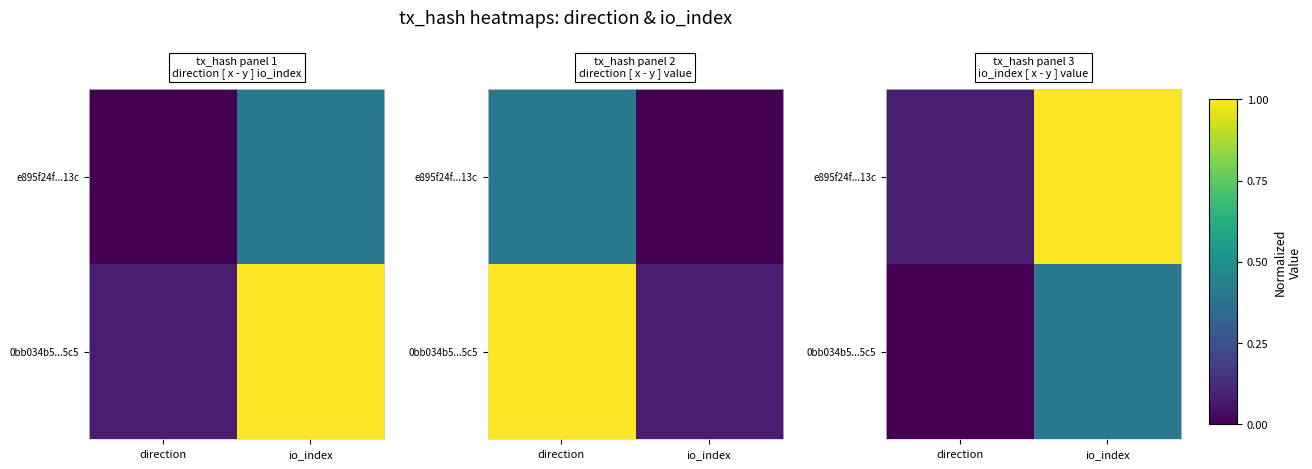

Is the value of e895f24f...13c at direction greater than the value of 0bb034b5...5c5 at direction?

Yes